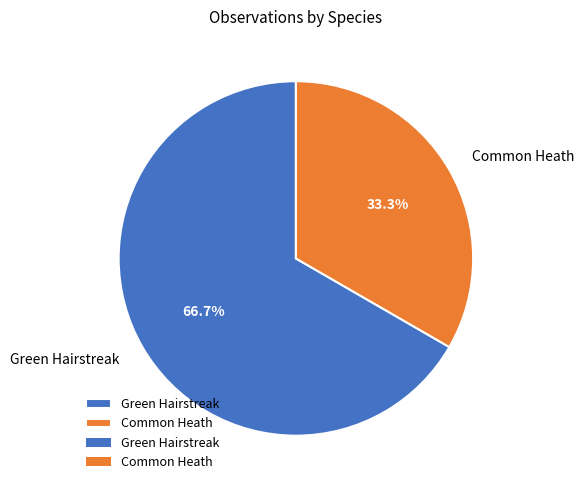

What is the smallest slice in the pie chart?

Common Heath